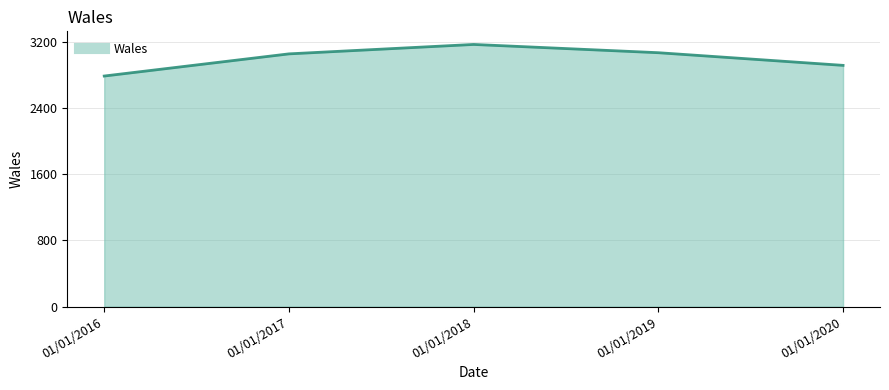

True or false: the data shows 5475 at 01/01/2017.

False